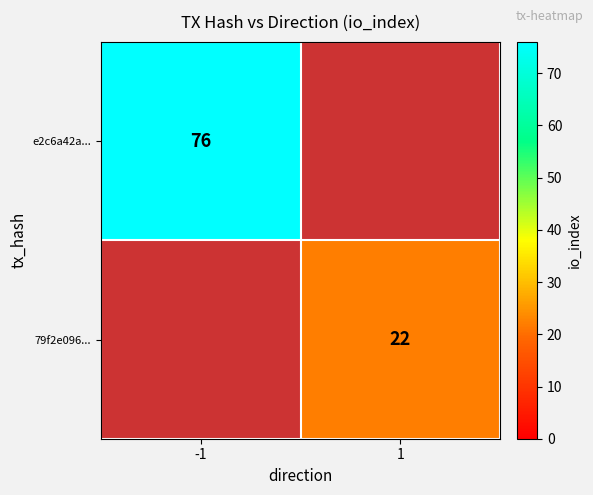

The value of e2c6a42a... at -1 is 119. True or false?

False